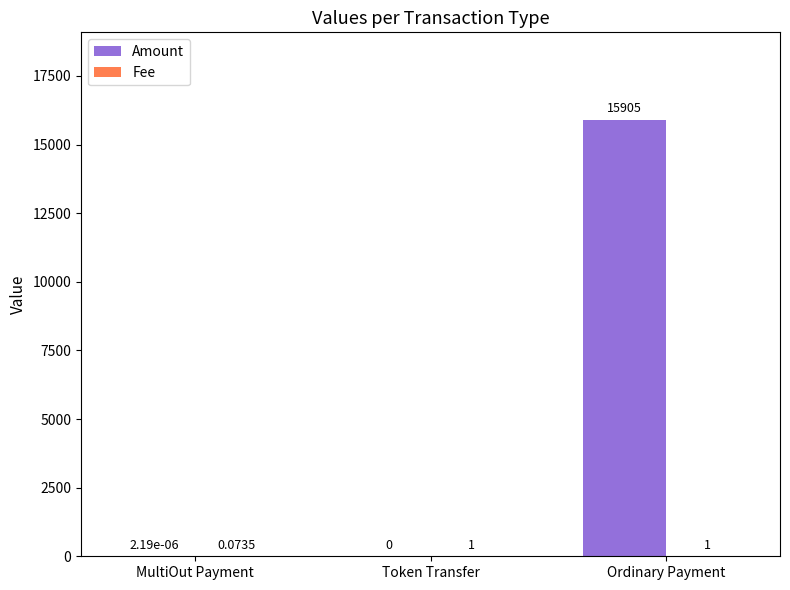

What is the sum of all Amount values?

15905.0